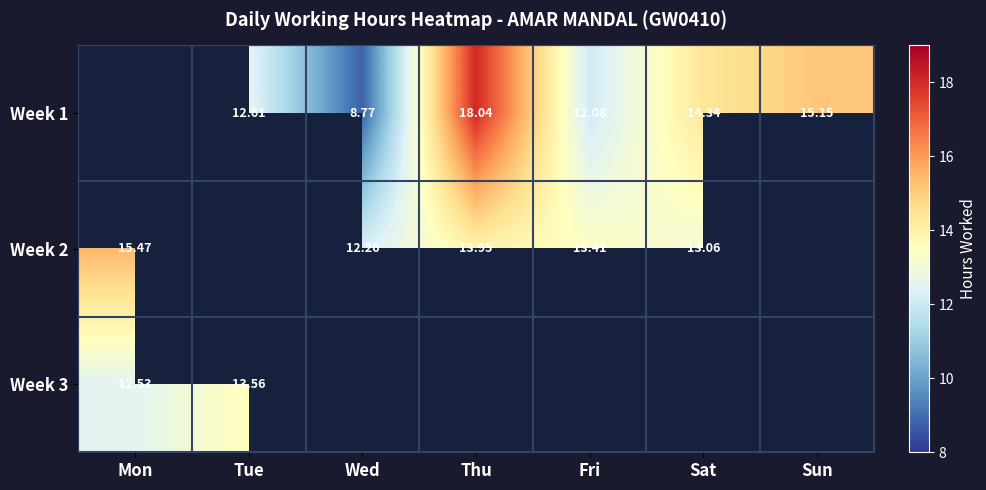

Is the value of Week 1 at Tue greater than the value of Week 2 at Mon?

No